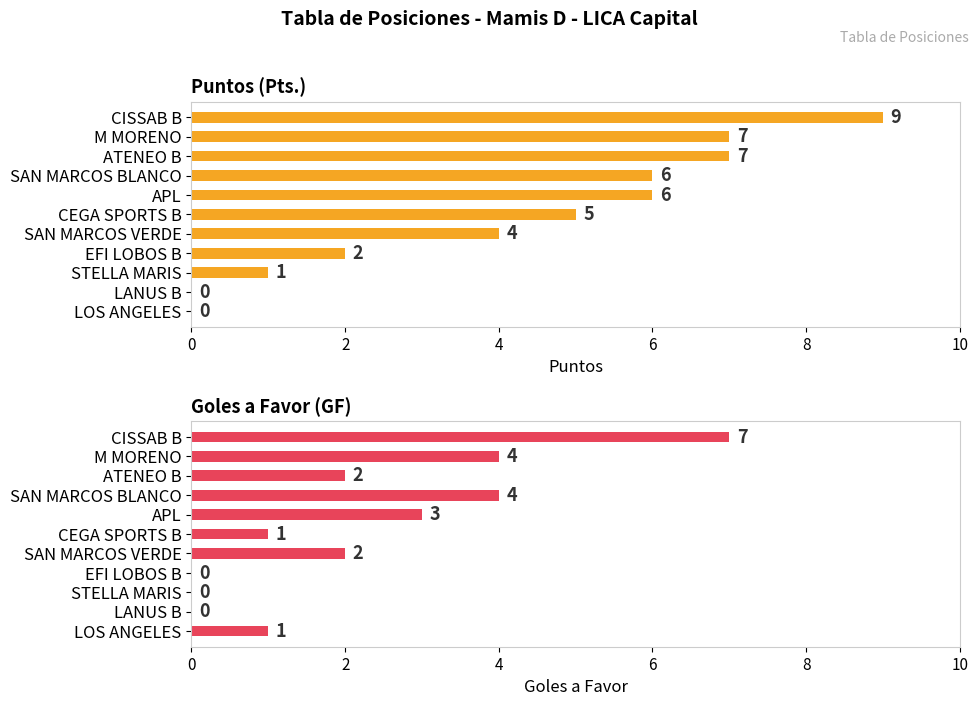

What are all the series names shown in the legend?

Pts., GF